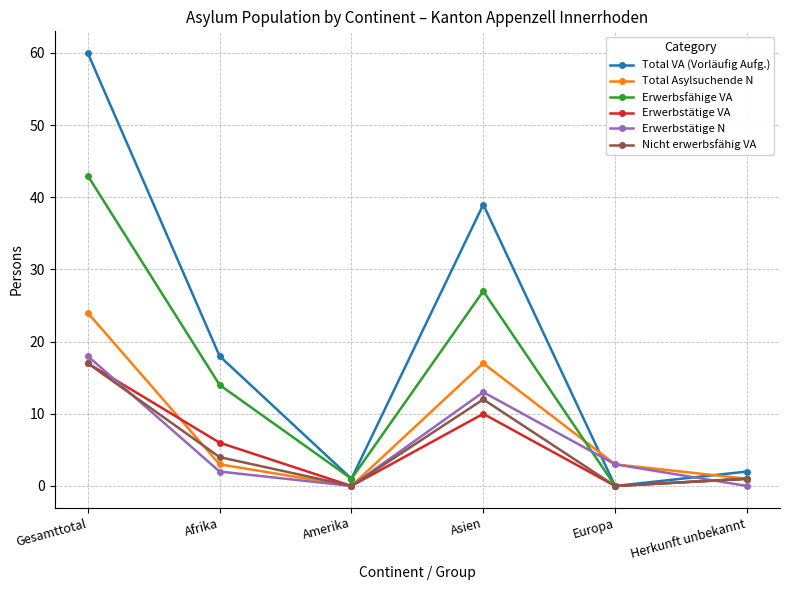

Is it true that Erwerbsfähige VA equals 0 at Europa?

True